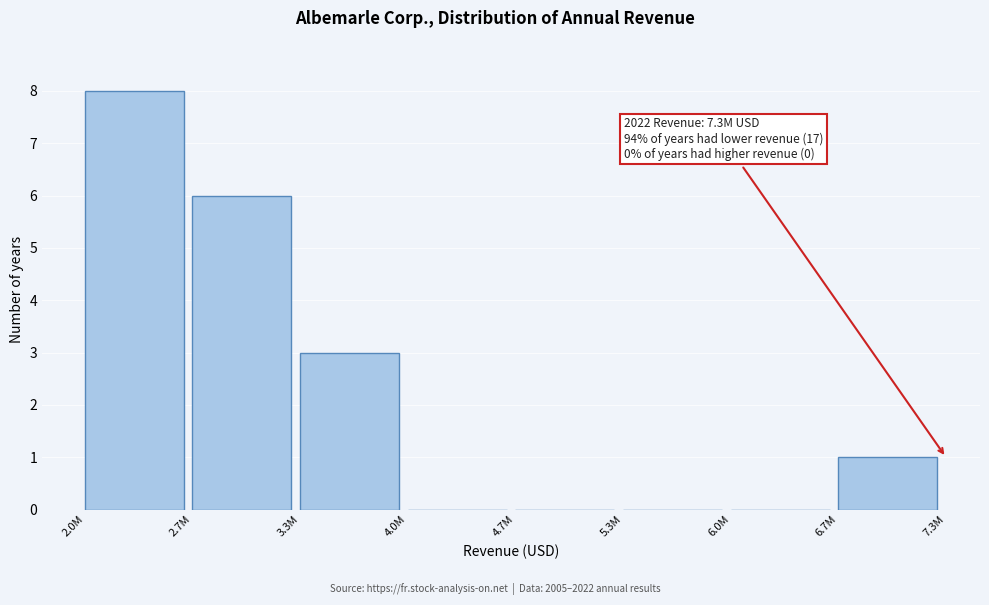

Reading left to right, transcribe all the data shown in this chart.

2.0M=8	2.7M=6	3.3M=3	4.0M=0	4.7M=0	5.3M=0	6.0M=0	6.7M=1